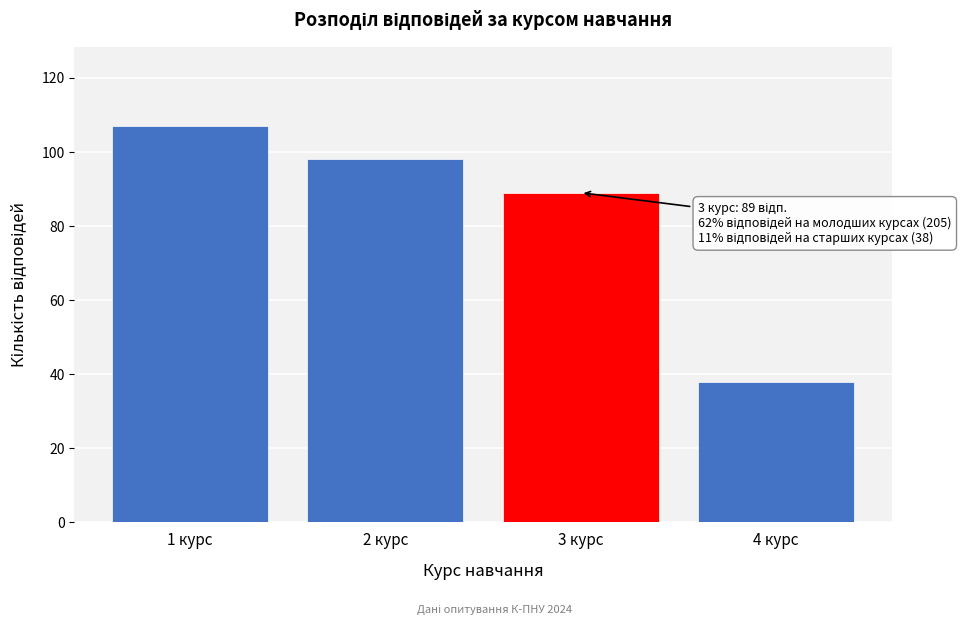

Reading left to right, extract all data points from this chart.

107	98	89	38